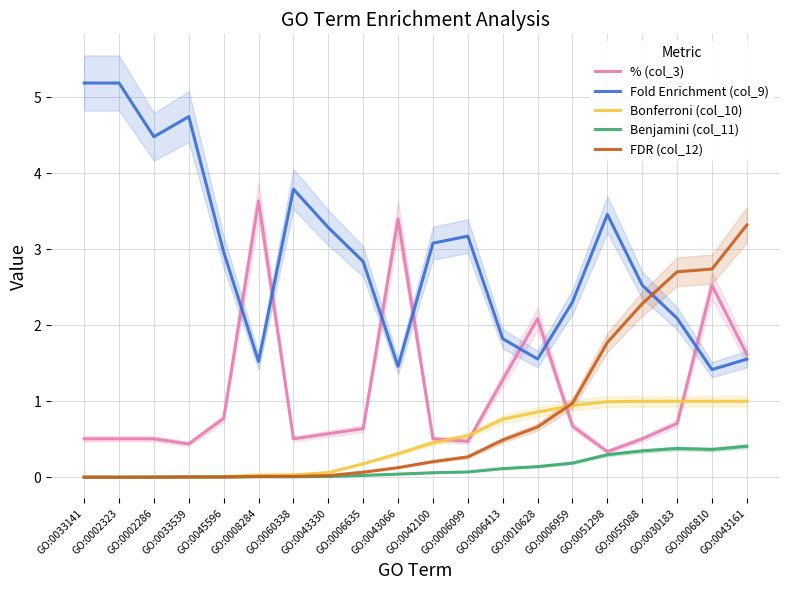

Is the value of Benjamini (col_11) at GO:0043066 greater than the value of Bonferroni (col_10) at GO:0030183?

No